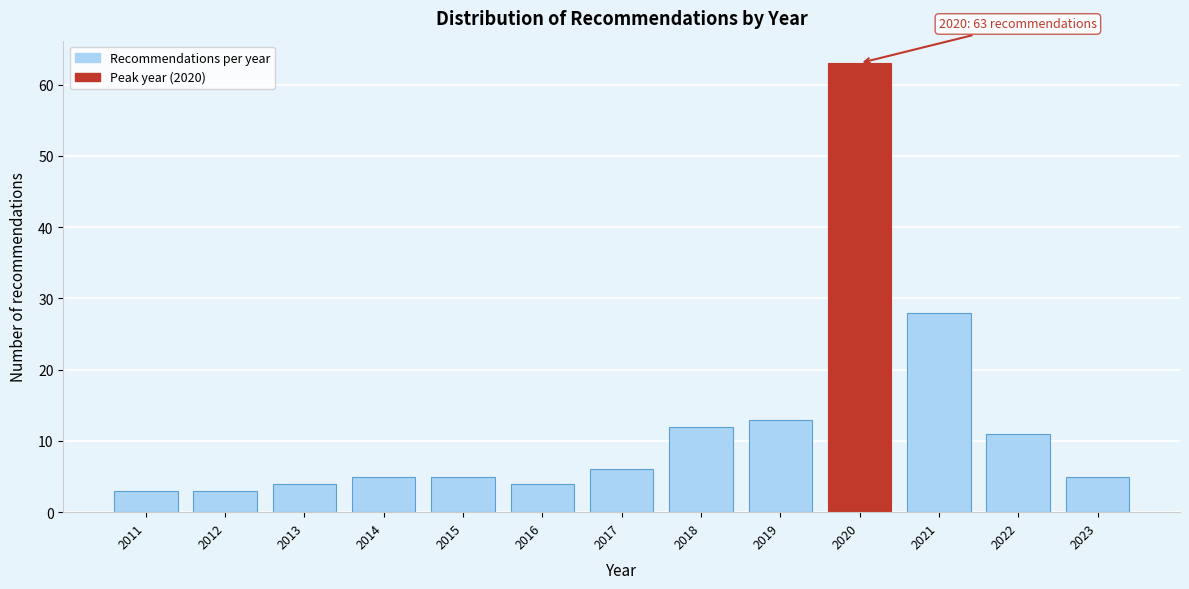

Reading left to right, transcribe all the data shown in this chart.

3	3	4	5	5	4	6	12	13	63	28	11	5